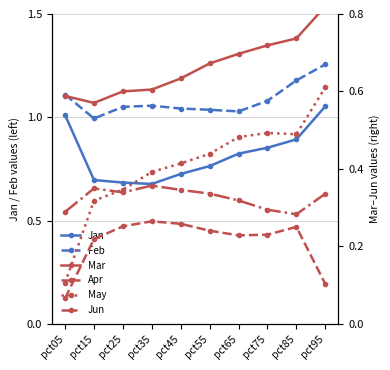

What is the total value across all series at pct15?

3.1